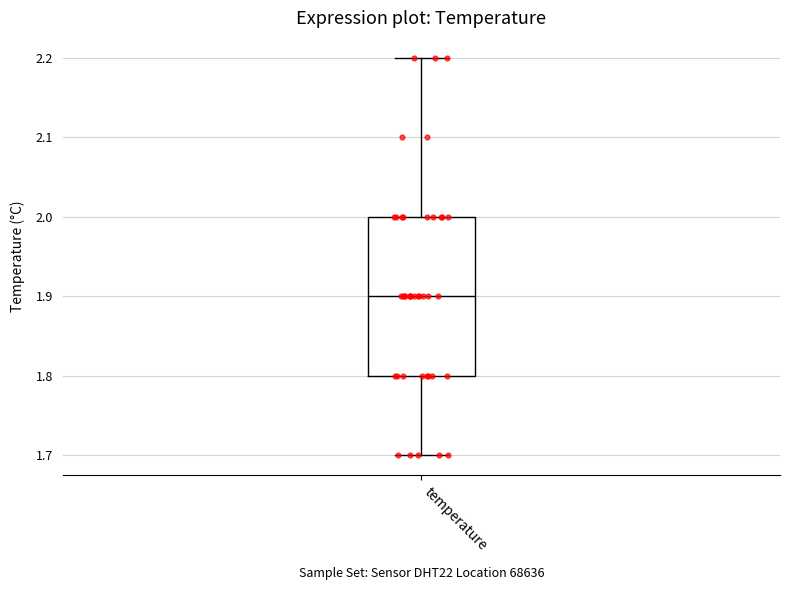

Where is the upper edge of the box for temperature on the y-axis? The values are not printed on the chart, so give them approximately, as read against the axis.

2.0